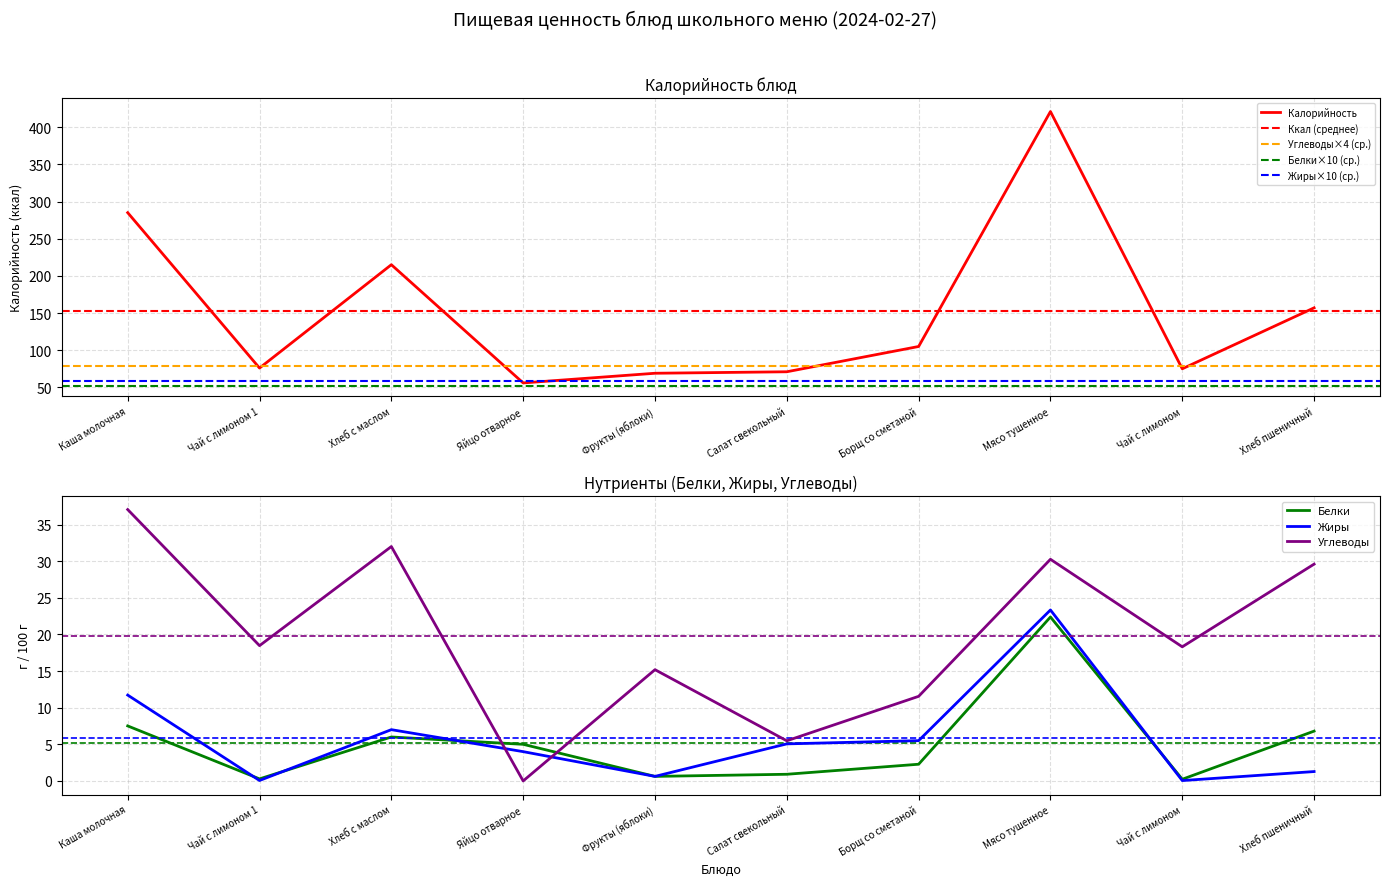

At which label does Углеводы reach its minimum?

Яйцо отварное